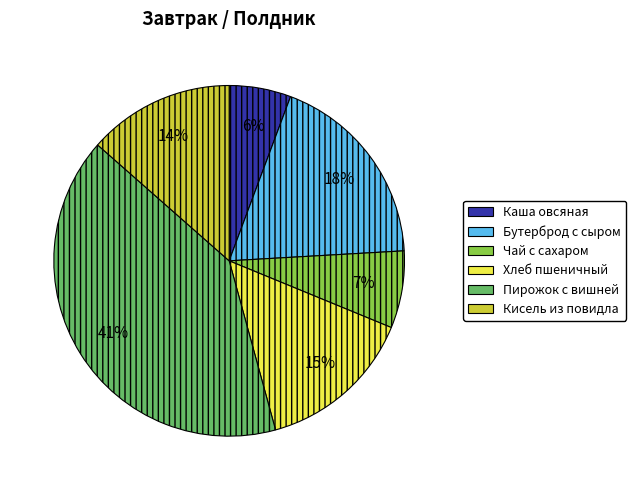

What percentage is the Хлеб пшеничный slice, to the nearest percent?

15%